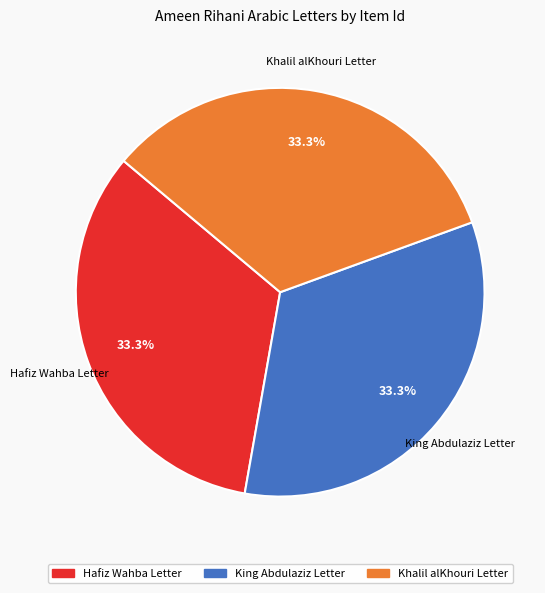

Count the number of slices in the pie.

3